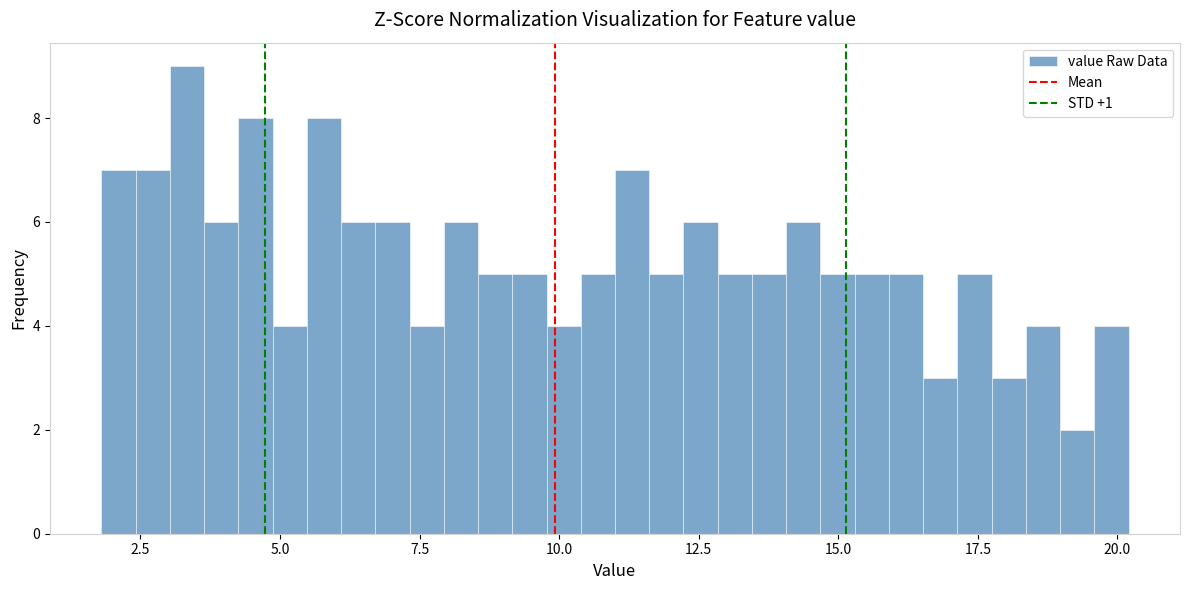

Read against the x-axis, roughly where is the centre of the tallest bar?

3.5